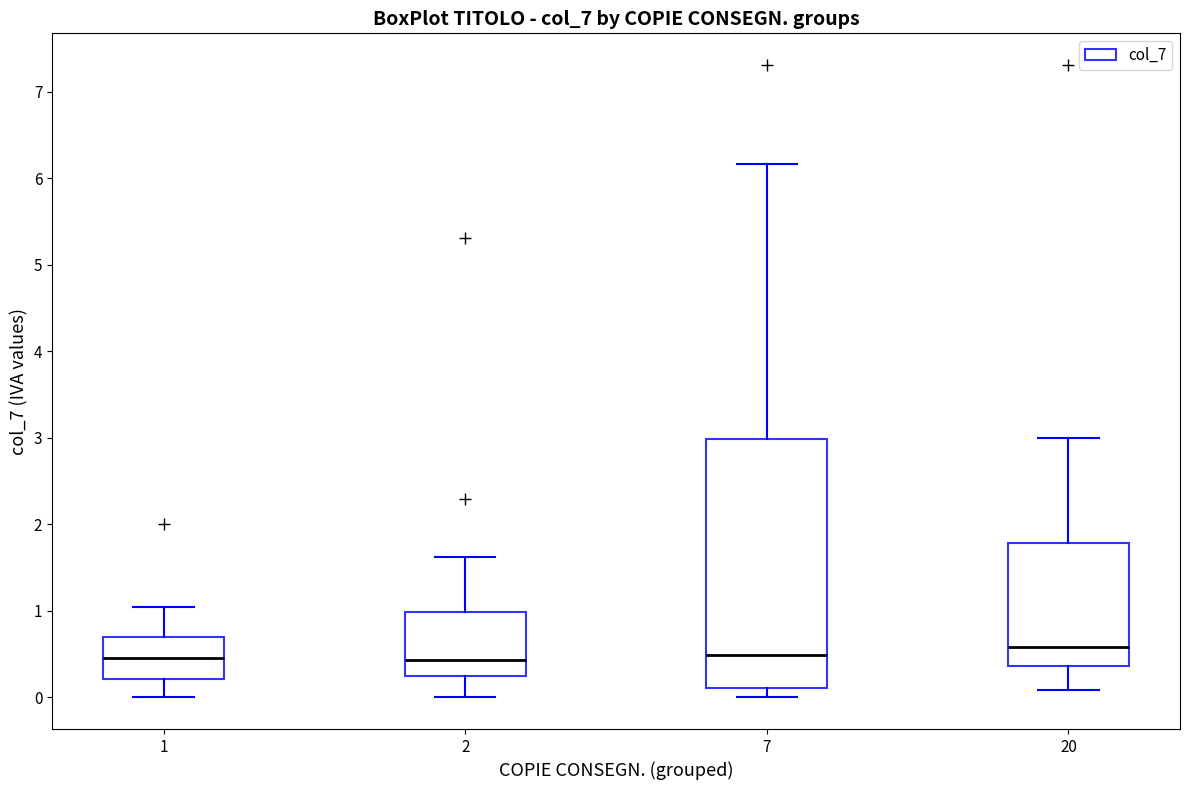

Reading left to right, transcribe this box plot: for each box, give where its median line is, the range the box spans, and where its two whiskers end, as read against the y-axis. The values are not printed on the chart, so give them approximately, as read against the axis.

1: median 0.5, box 0.2 to 0.7, whiskers 0.0 to 1.1
2: median 0.4, box 0.3 to 1.0, whiskers 0.0 to 1.6
7: median 0.5, box 0.1 to 3.0, whiskers 0.0 to 6.2
20: median 0.6, box 0.4 to 1.8, whiskers 0.1 to 3.0